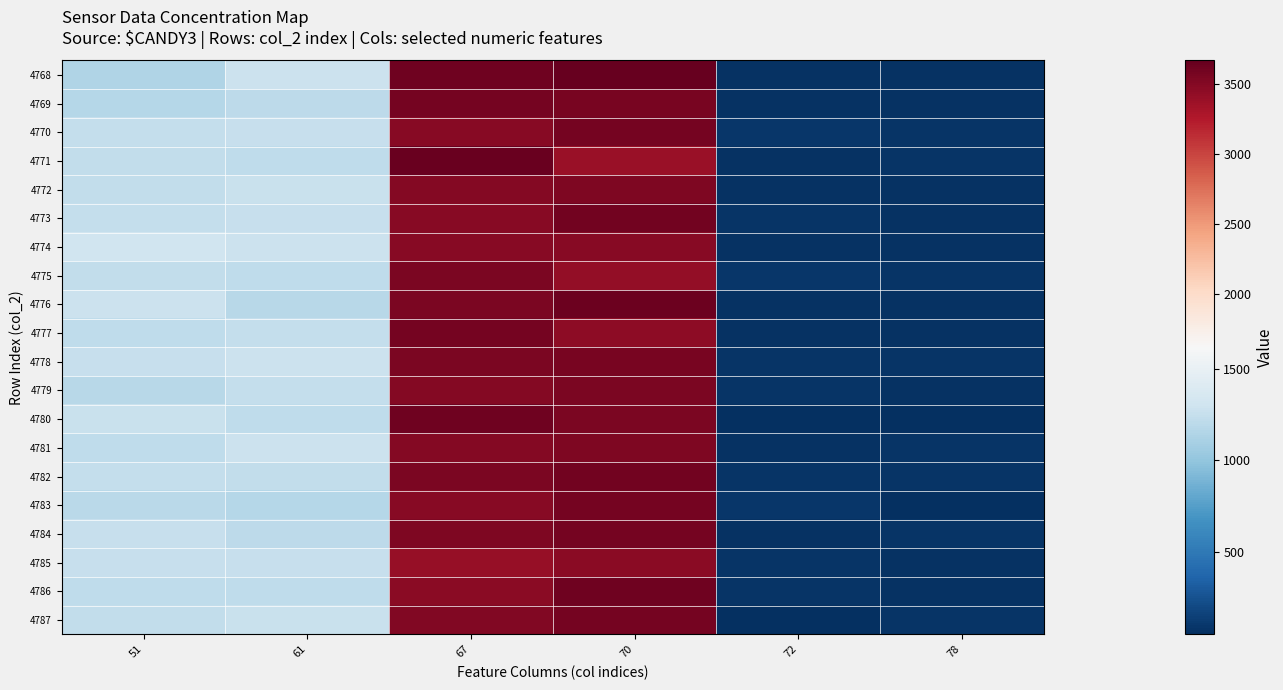

Count the number of categories in the chart.

6